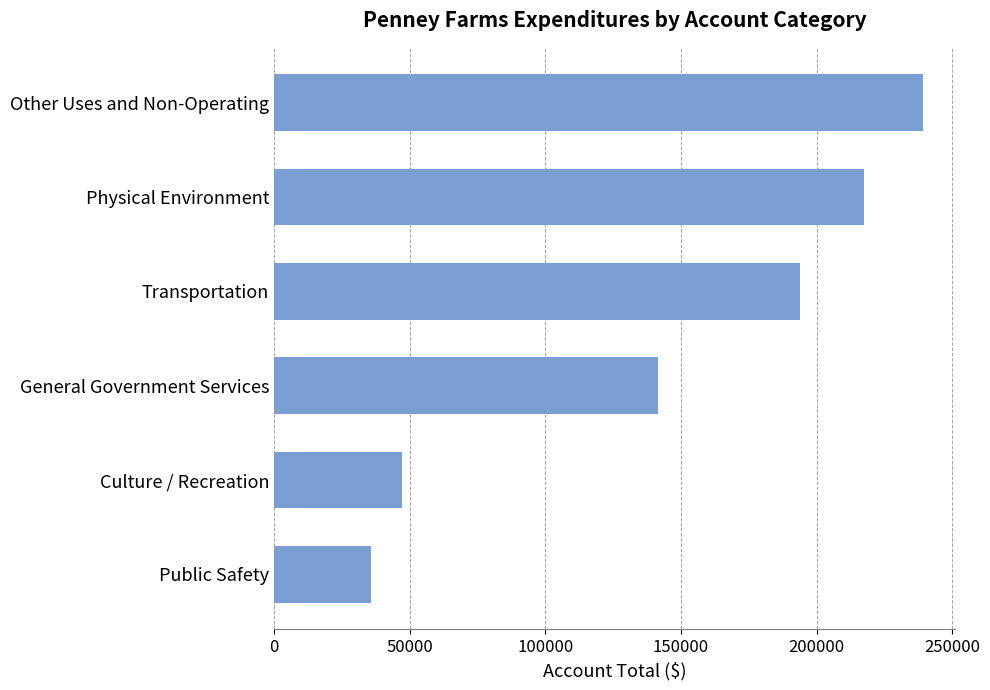

The value at General Government Services is 206590. True or false?

False